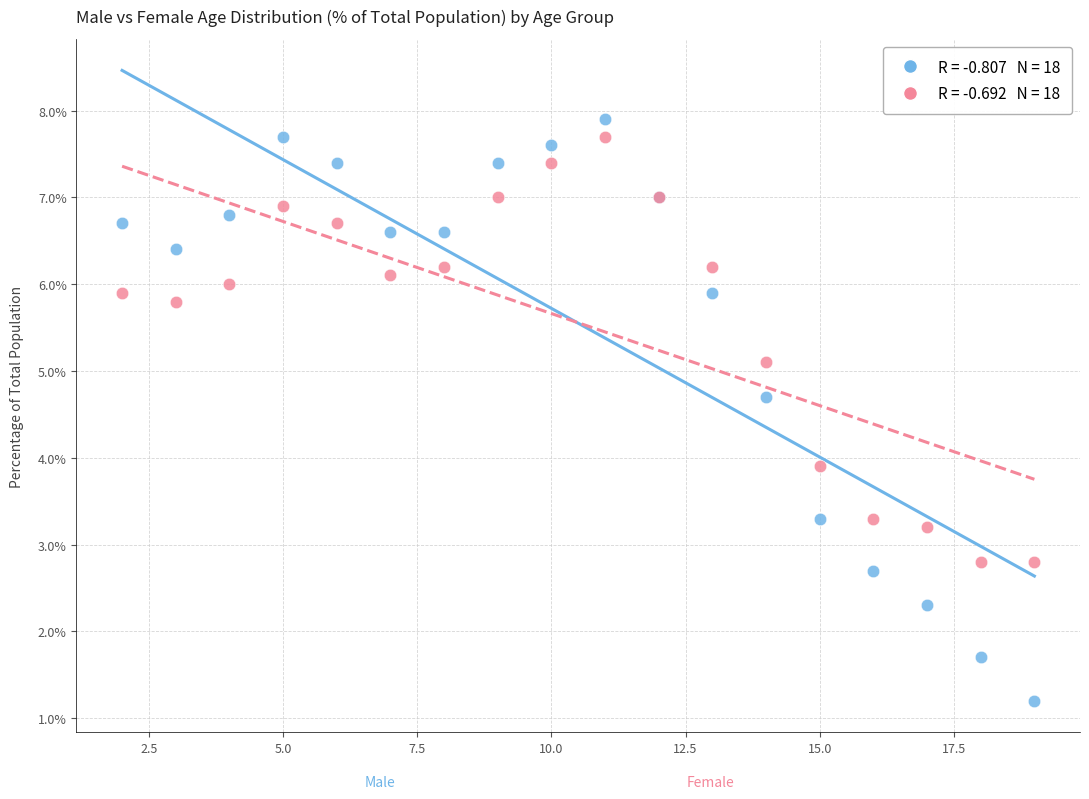

Across all series, what Y value is closest to 4?

3.9